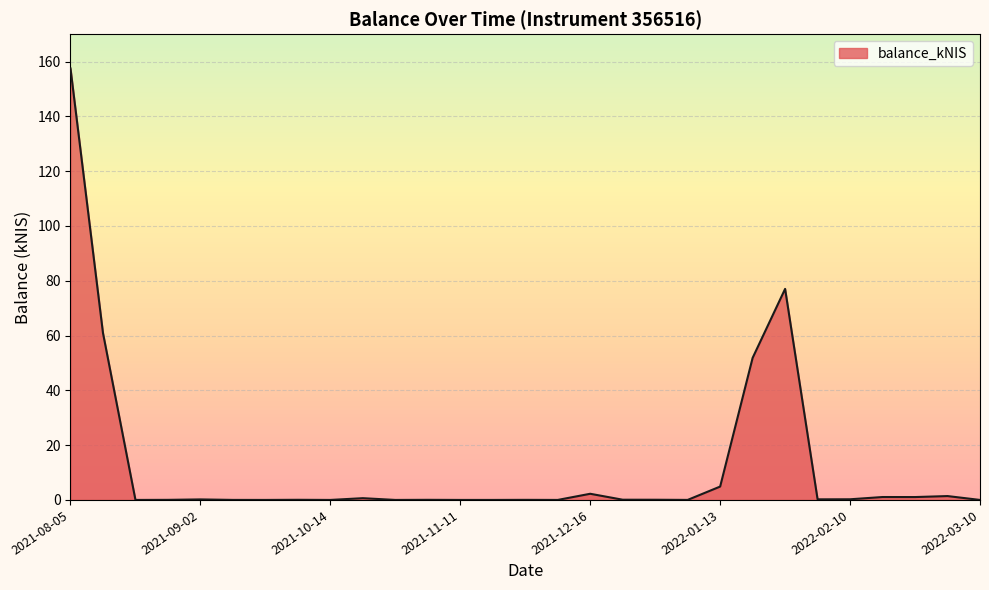

What is the difference between the maximum and minimum values?

157.5